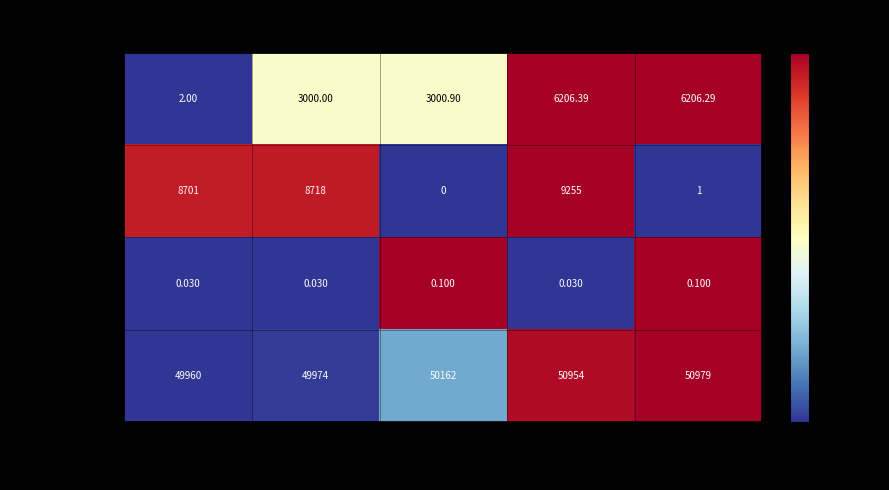

Which series has the largest range (max minus min)?

Nonce